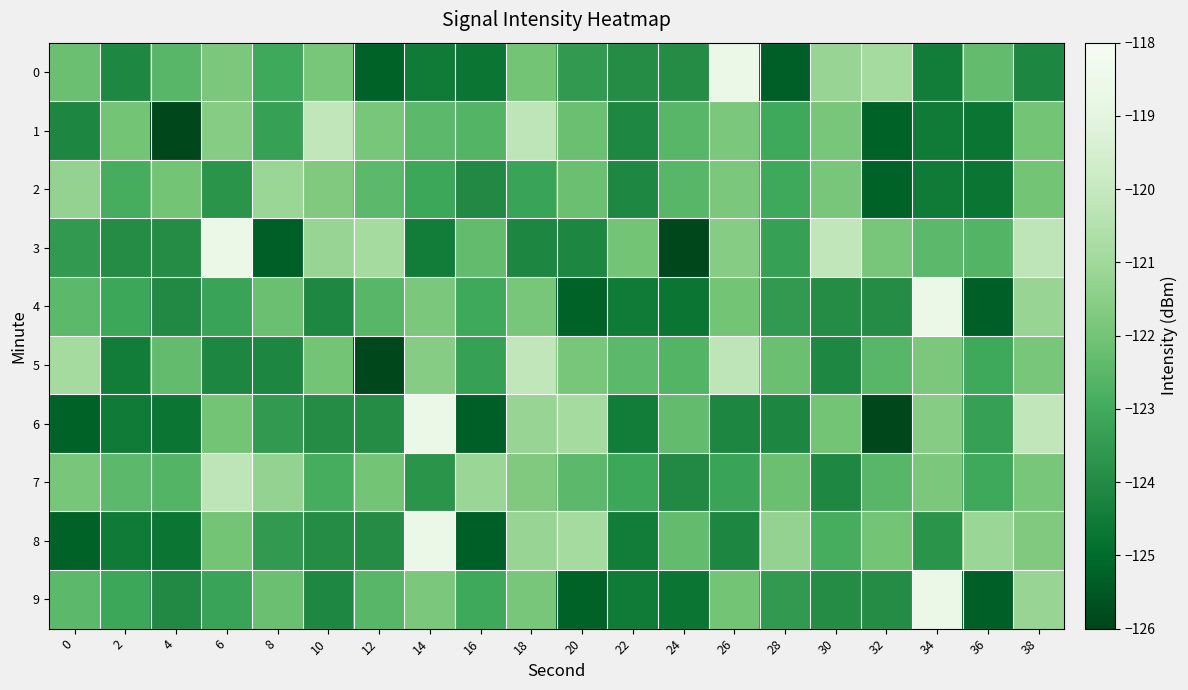

What is the spread (max minus min) of values at 8?

4.2